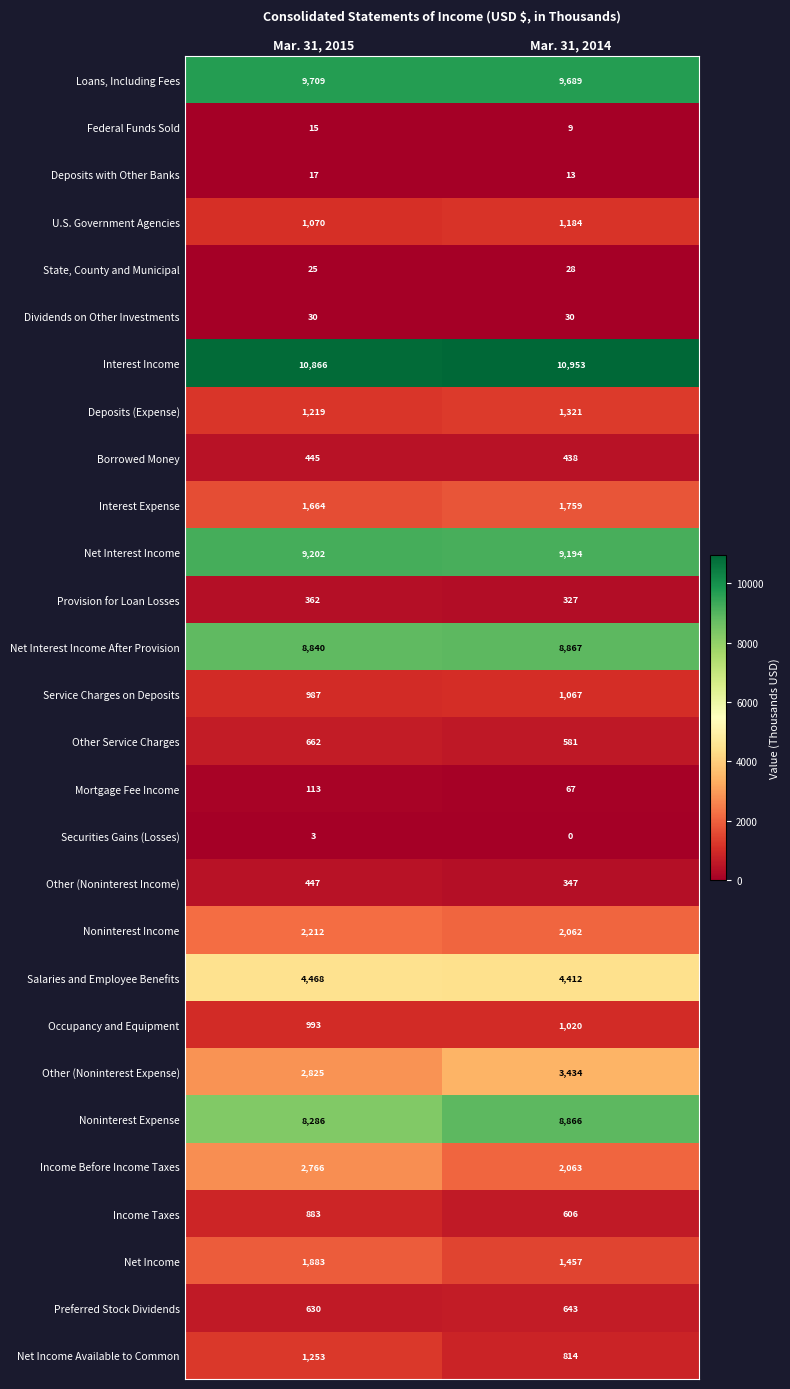

Rank the series at Mar. 31, 2014 from lowest to highest value.

Securities Gains (Losses), Federal Funds Sold, Deposits with Other Banks, State, County and Municipal, Dividends on Other Investments, Mortgage Fee Income, Provision for Loan Losses, Other (Noninterest Income), Borrowed Money, Other Service Charges, Income Taxes, Preferred Stock Dividends, Net Income Available to Common, Occupancy and Equipment, Service Charges on Deposits, U.S. Government Agencies, Deposits (Expense), Net Income, Interest Expense, Noninterest Income, Income Before Income Taxes, Other (Noninterest Expense), Salaries and Employee Benefits, Noninterest Expense, Net Interest Income After Provision, Net Interest Income, Loans, Including Fees, Interest Income